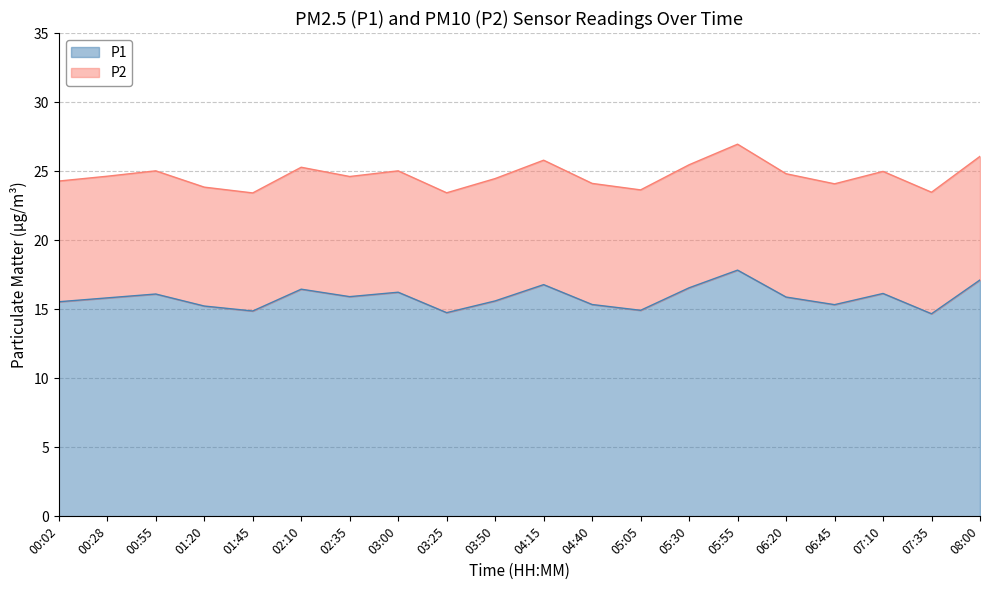

Approximately how many times larger is the value at 06:45 compared to 05:05?

1.0